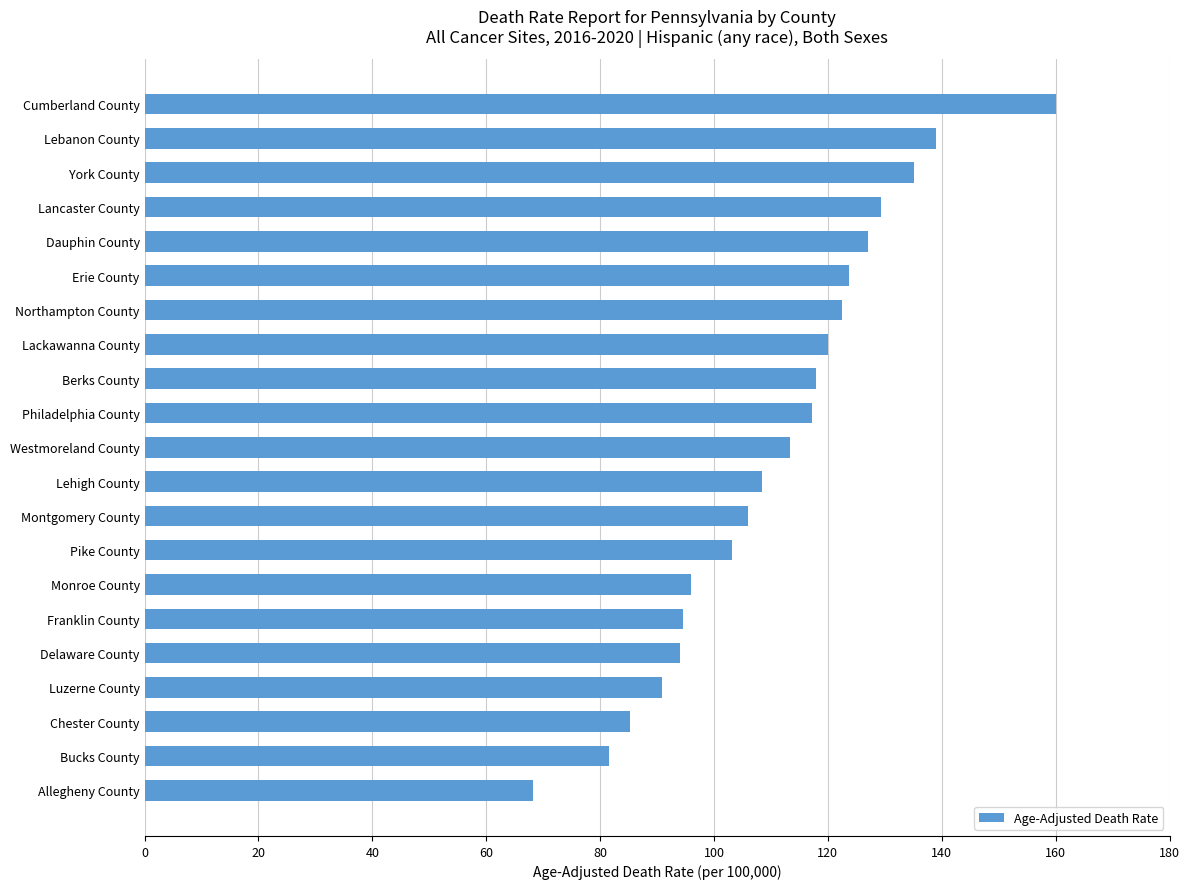

What is the difference between the second highest and second lowest values?

57.5